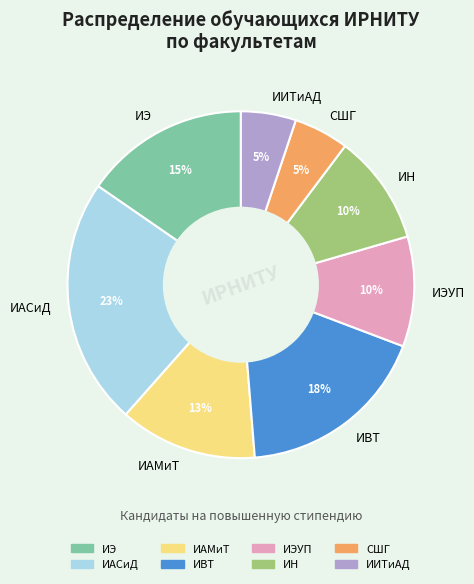

Is it true that СШГ is 1% of the pie?

False